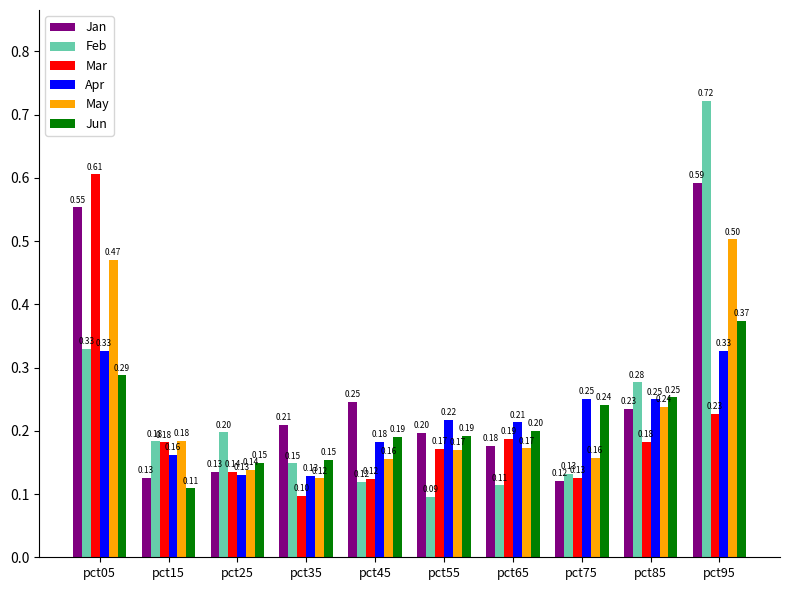

Which series changed the most between pct05 and pct55?

Mar